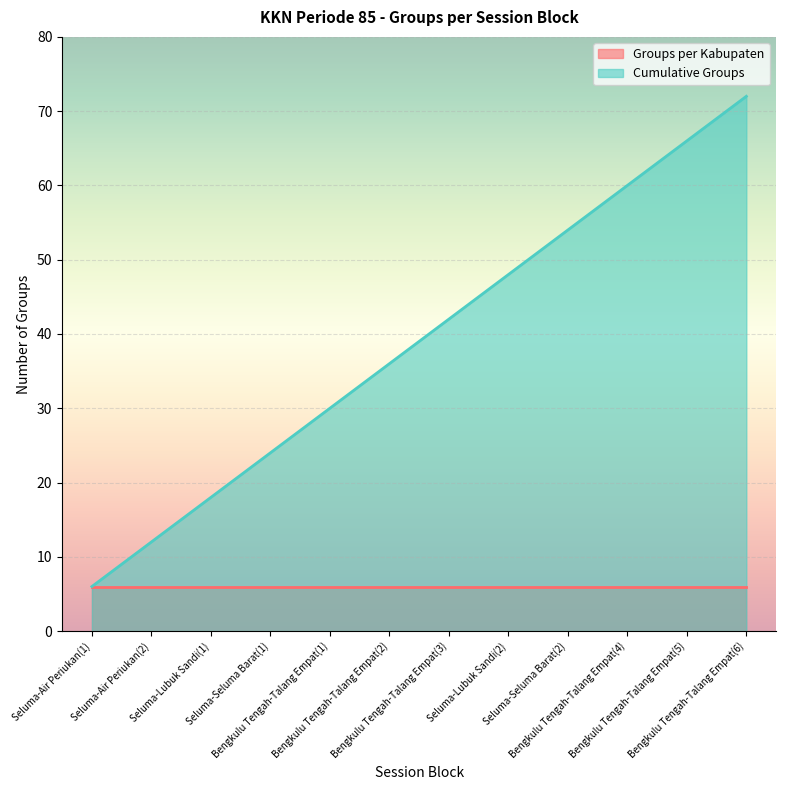

List the labels in order of value, largest first.

Bengkulu Tengah-Talang Empat(6), Bengkulu Tengah-Talang Empat(5), Bengkulu Tengah-Talang Empat(4), Seluma-Seluma Barat(2), Seluma-Lubuk Sandi(2), Bengkulu Tengah-Talang Empat(3), Bengkulu Tengah-Talang Empat(2), Bengkulu Tengah-Talang Empat(1), Seluma-Seluma Barat(1), Seluma-Lubuk Sandi(1), Seluma-Air Periukan(2), Seluma-Air Periukan(1)